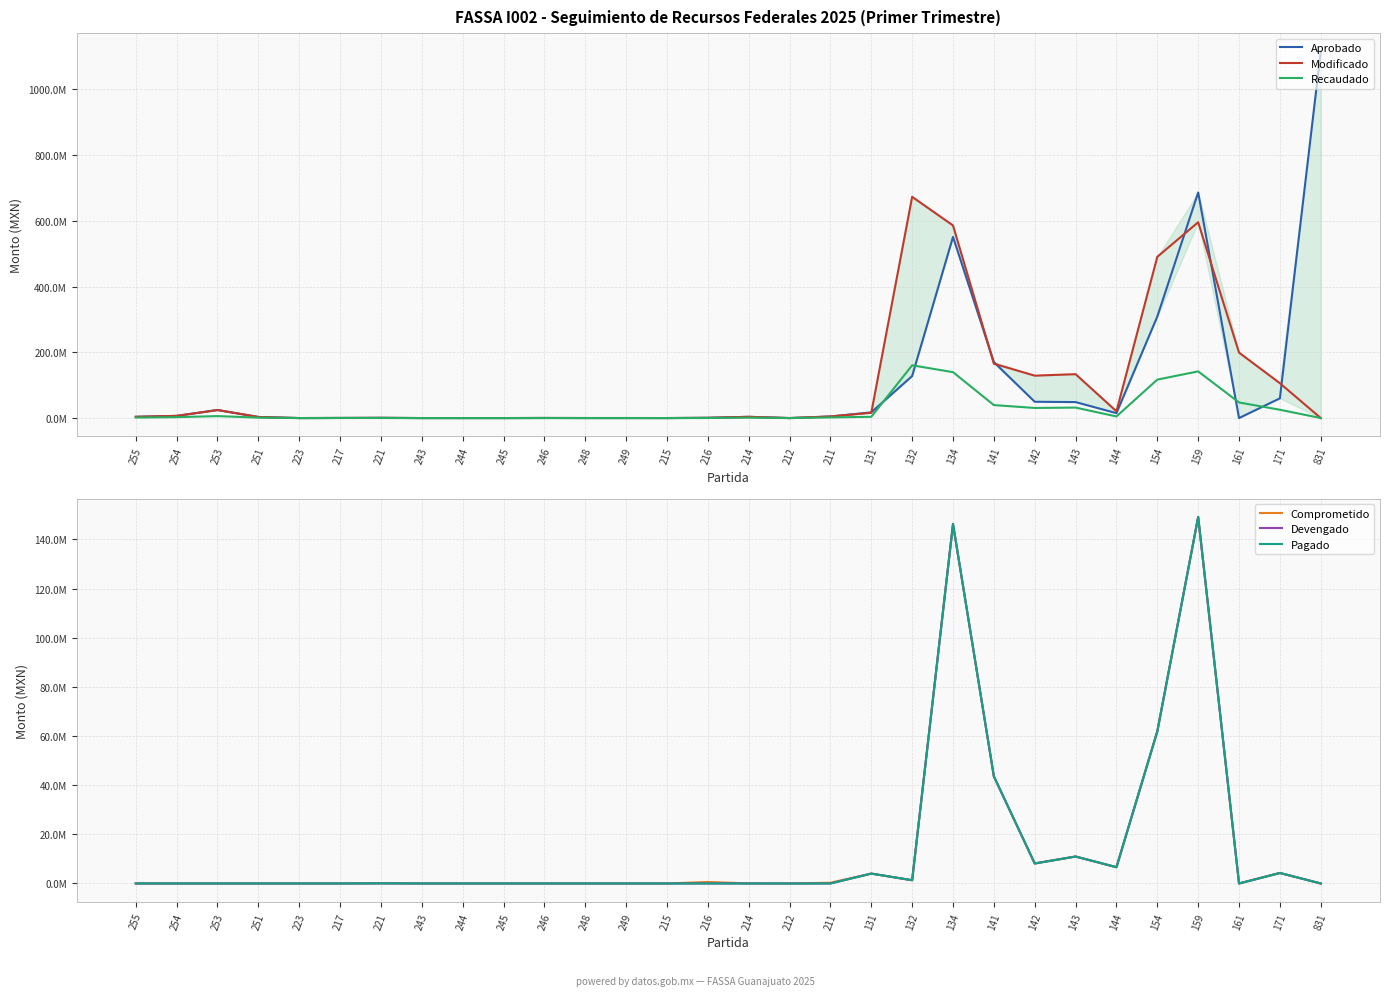

What are all the series names shown in the legend?

Aprobado, Modificado, Recaudado, Comprometido, Devengado, Pagado